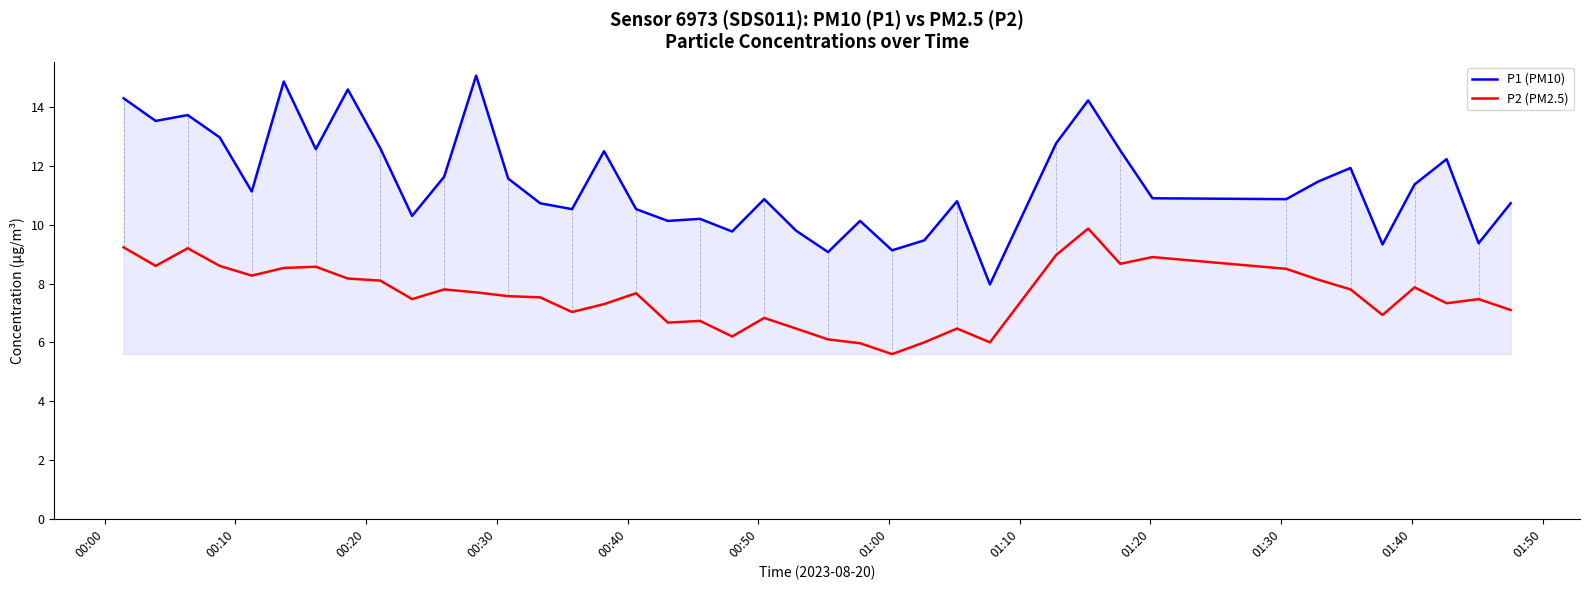

Which series has the largest total across all categories?

P1 (PM10)